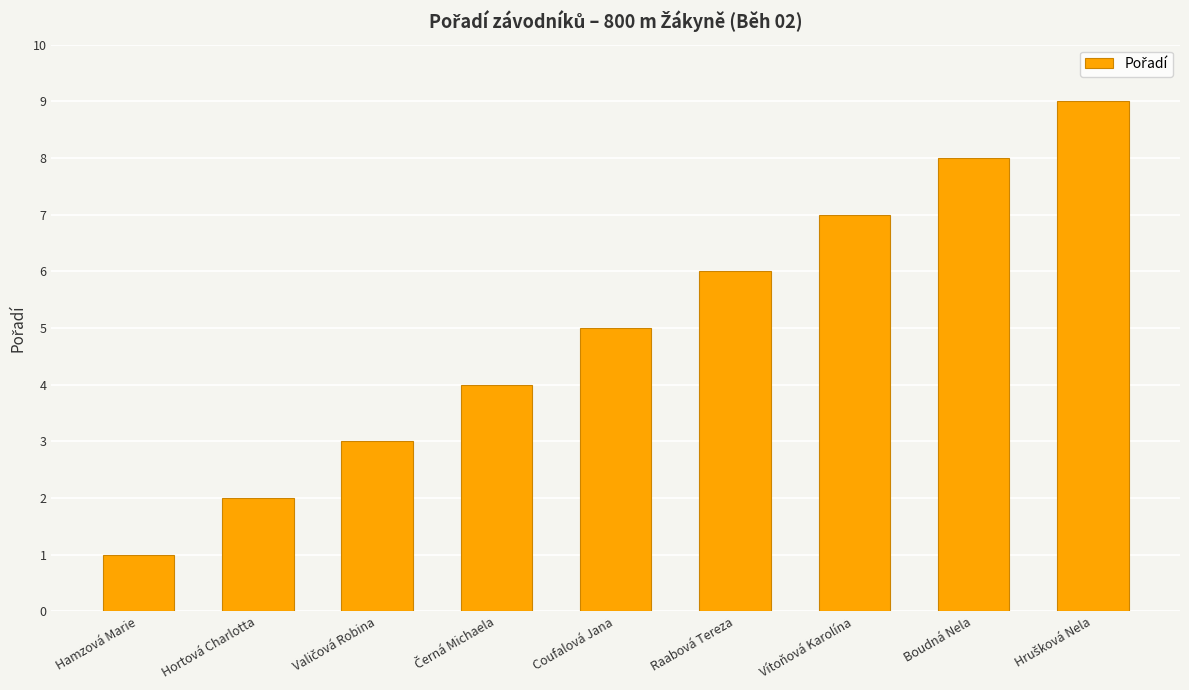

Count the values in the range 3 to 7.

5